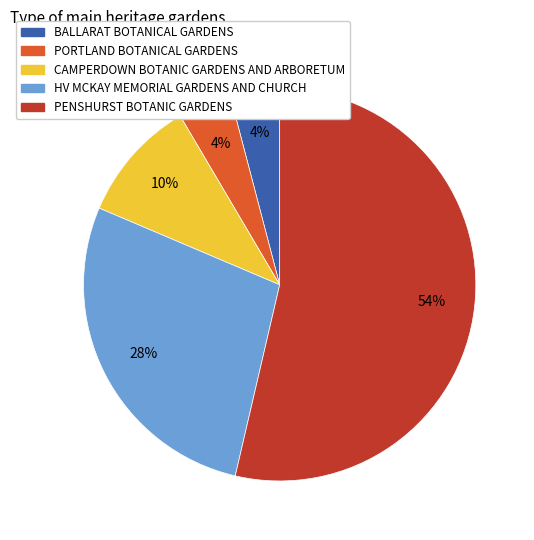

To the nearest percent, what is the combined percentage of CAMPERDOWN BOTANIC GARDENS AND ARBORETUM and HV MCKAY MEMORIAL GARDENS AND CHURCH?

38%